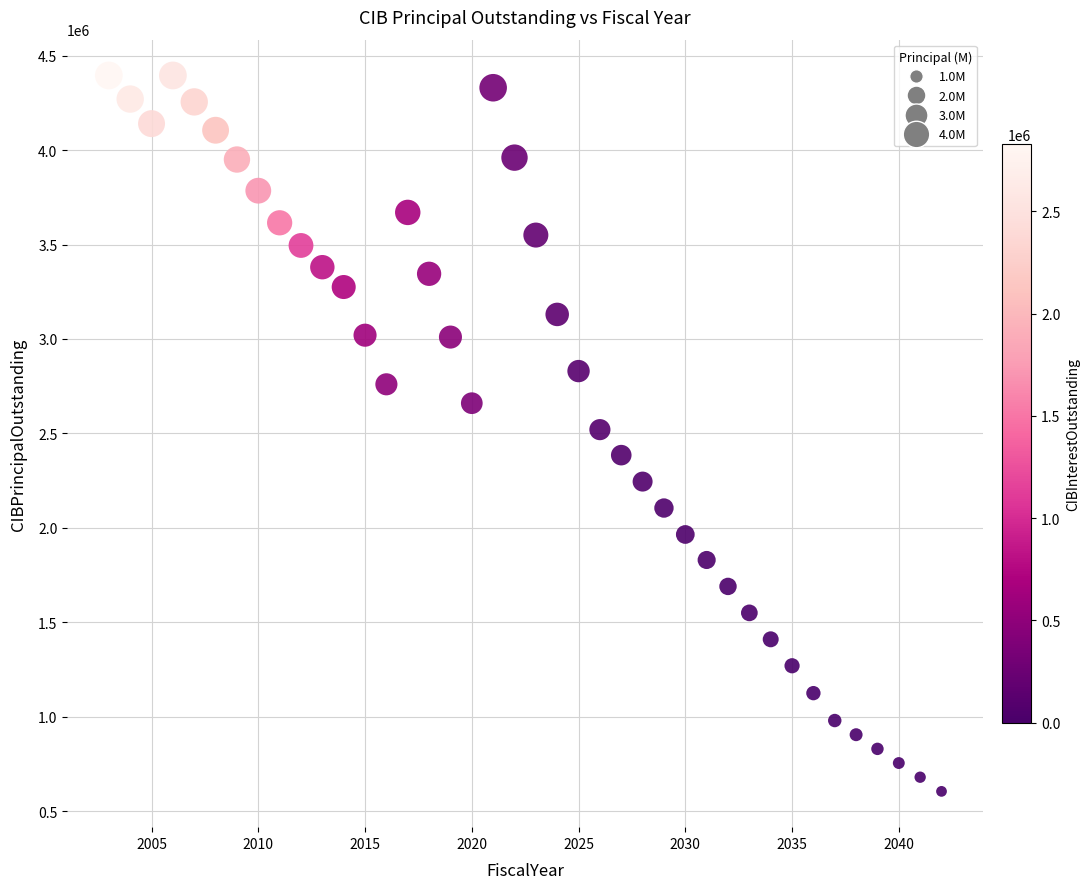

What is the range of X values (max minus min)?

39